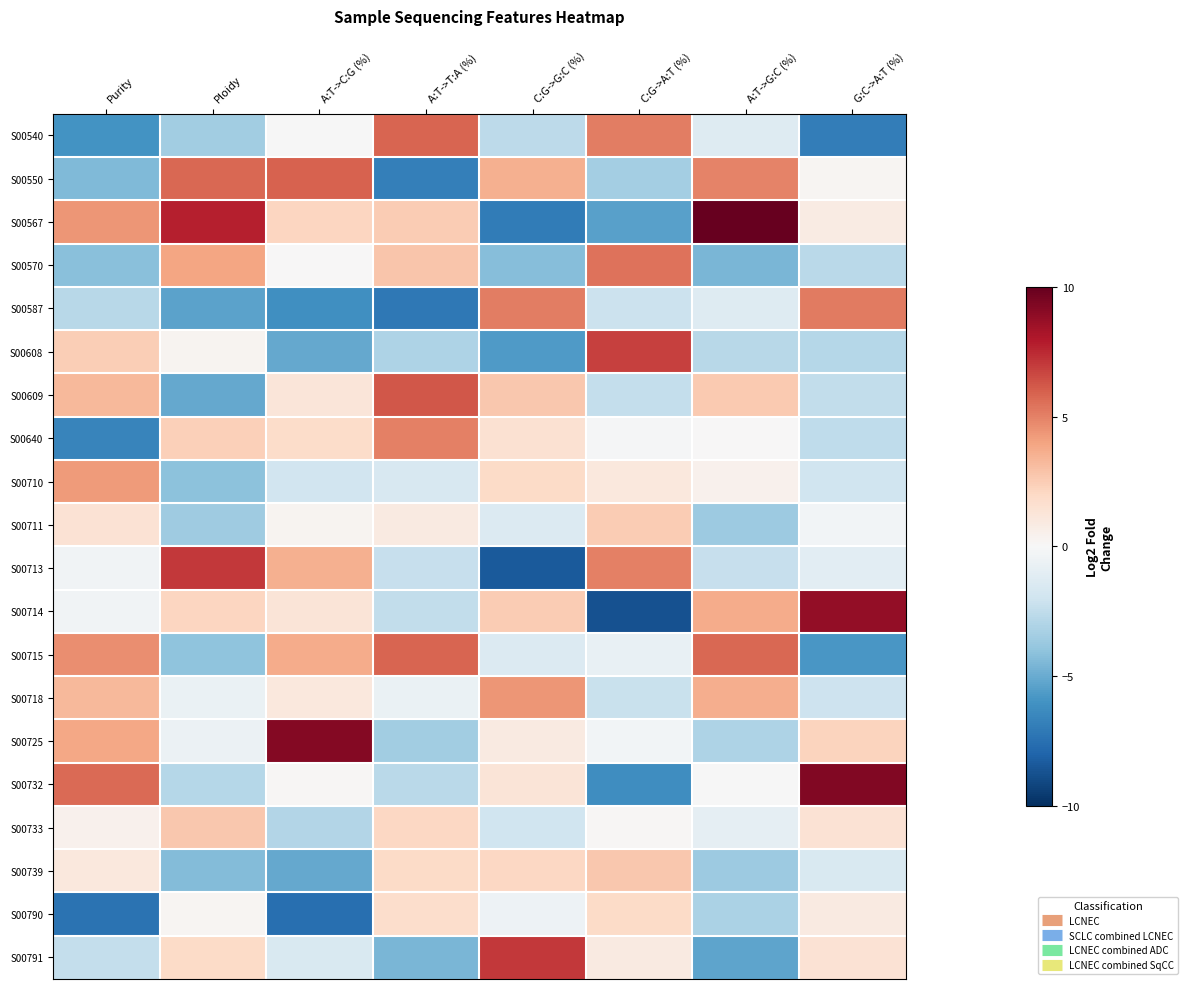

Between G:C->A:T (%) and Ploidy, which is larger?

Ploidy